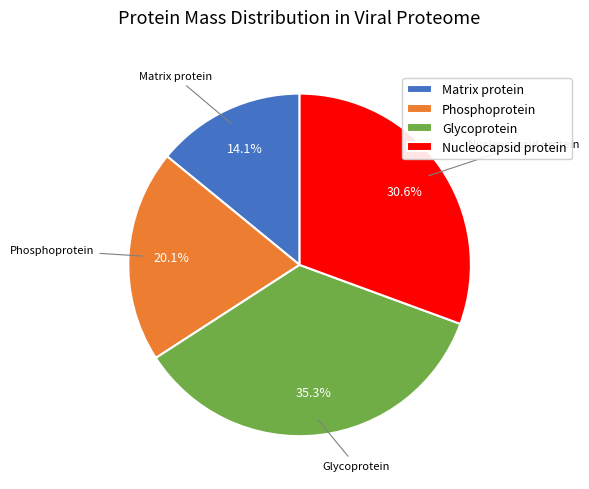

What percentage do Glycoprotein and Phosphoprotein together represent?

55.3%